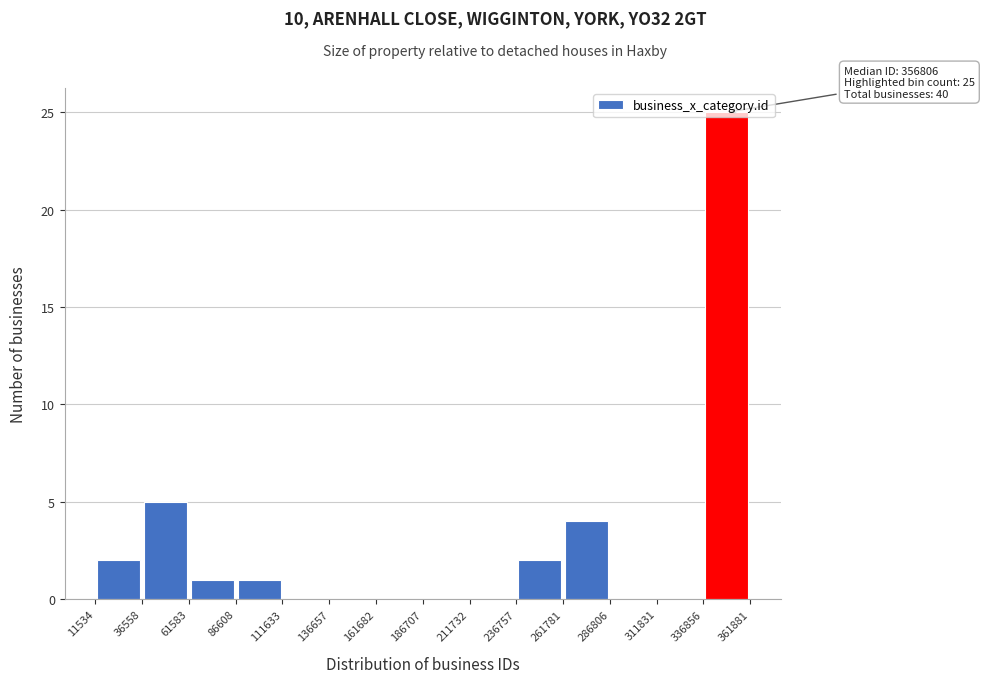

Over which range of the x-axis is the bar tallest?

336856 to 361881